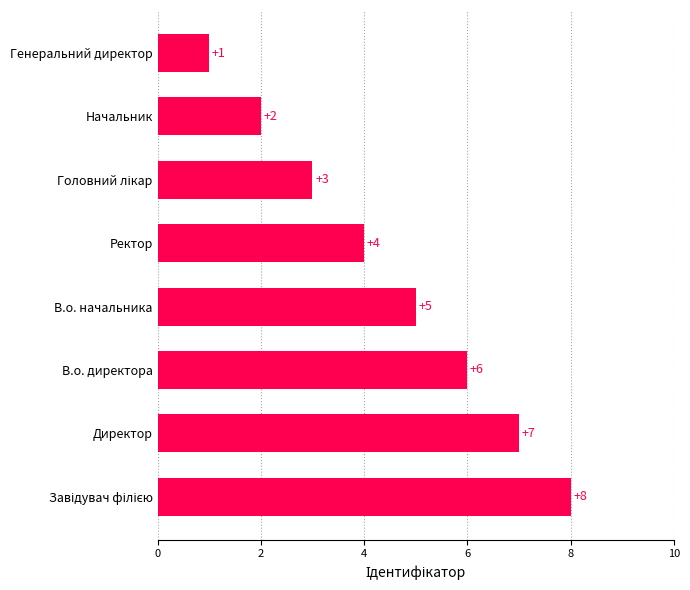

True or false: the data shows 1 at Начальник.

False